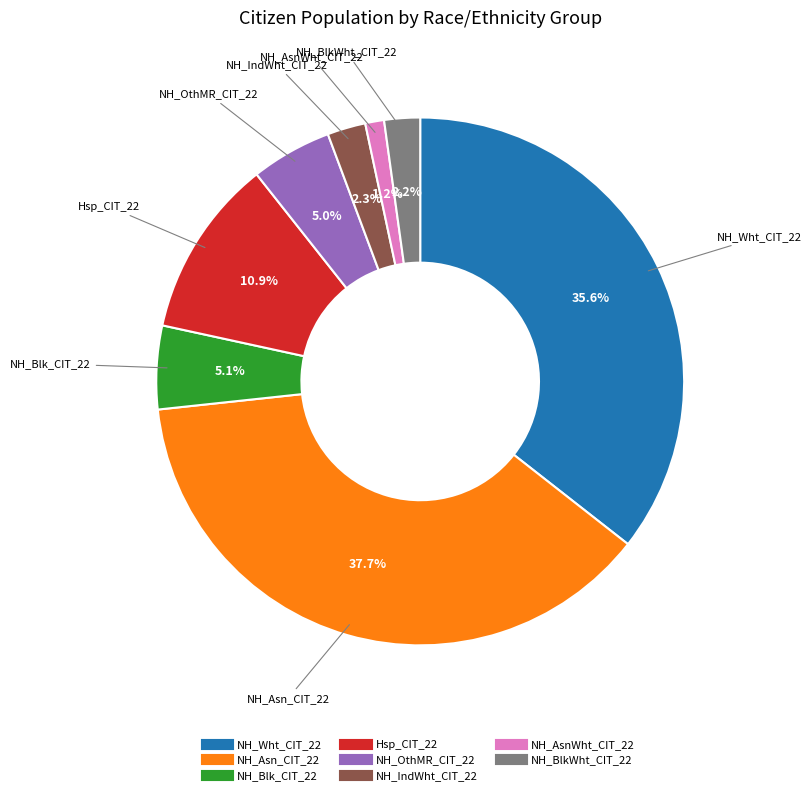

How many segments does this pie chart have?

8